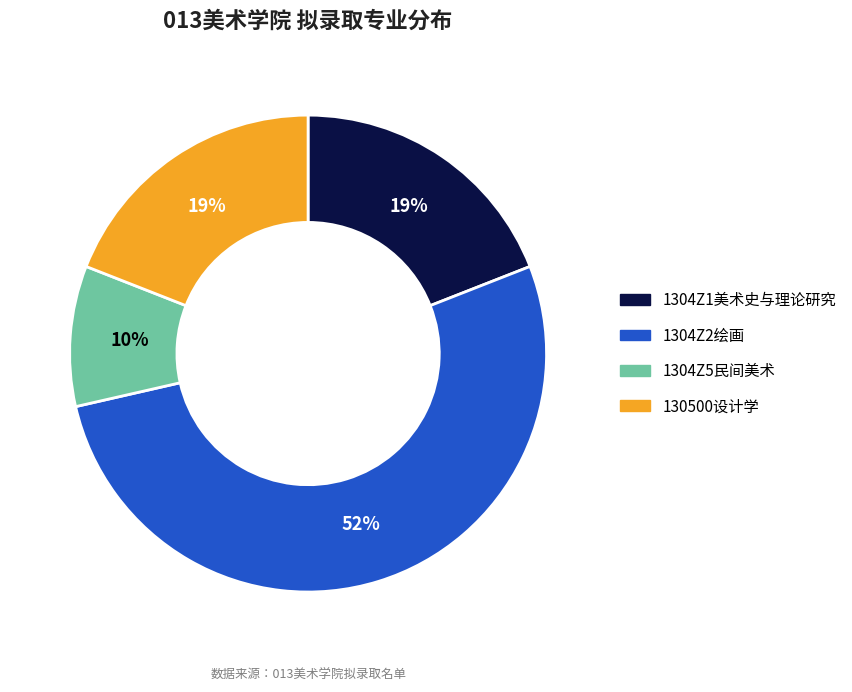

Is it true that 1304Z1美术史与理论研究 is 19% of the pie?

True